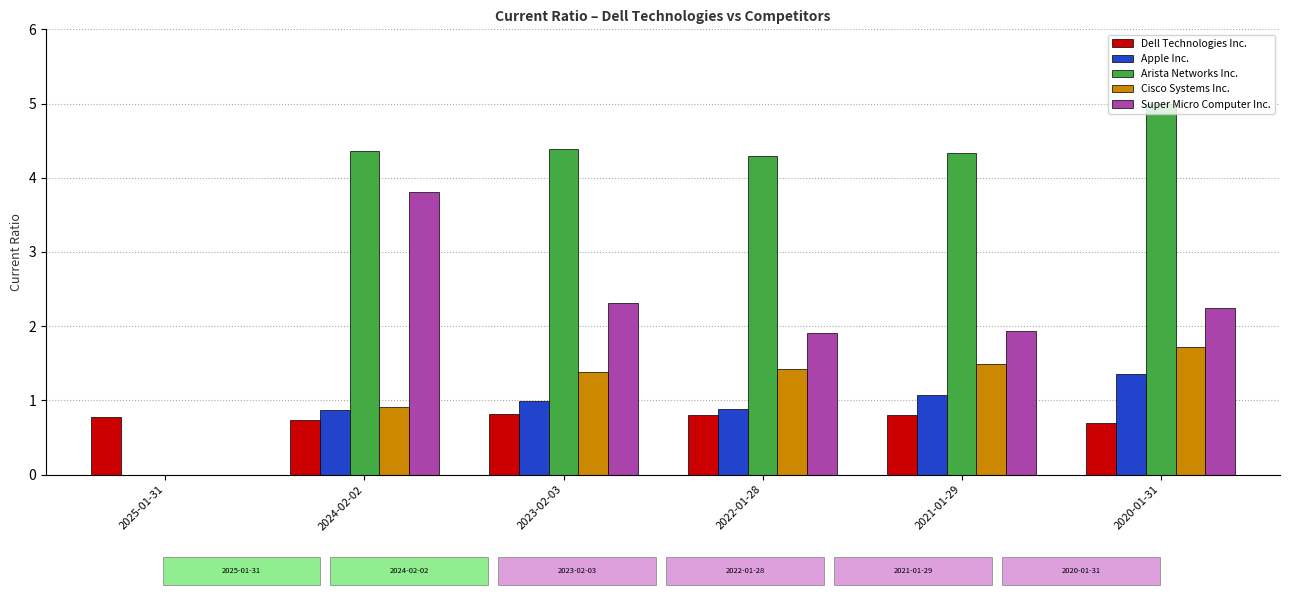

At which label does Super Micro Computer Inc. reach its peak?

2024-02-02